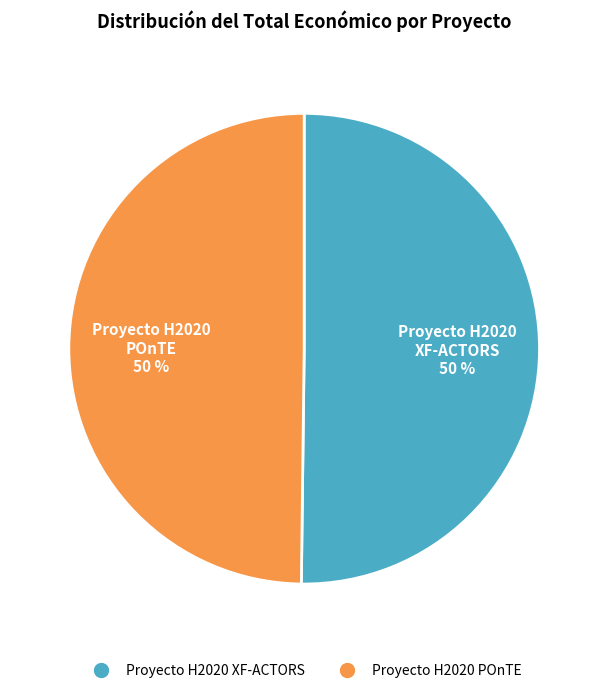

Do Proyecto H2020 XF-ACTORS and Proyecto H2020 POnTE together represent more than half of the pie?

Yes